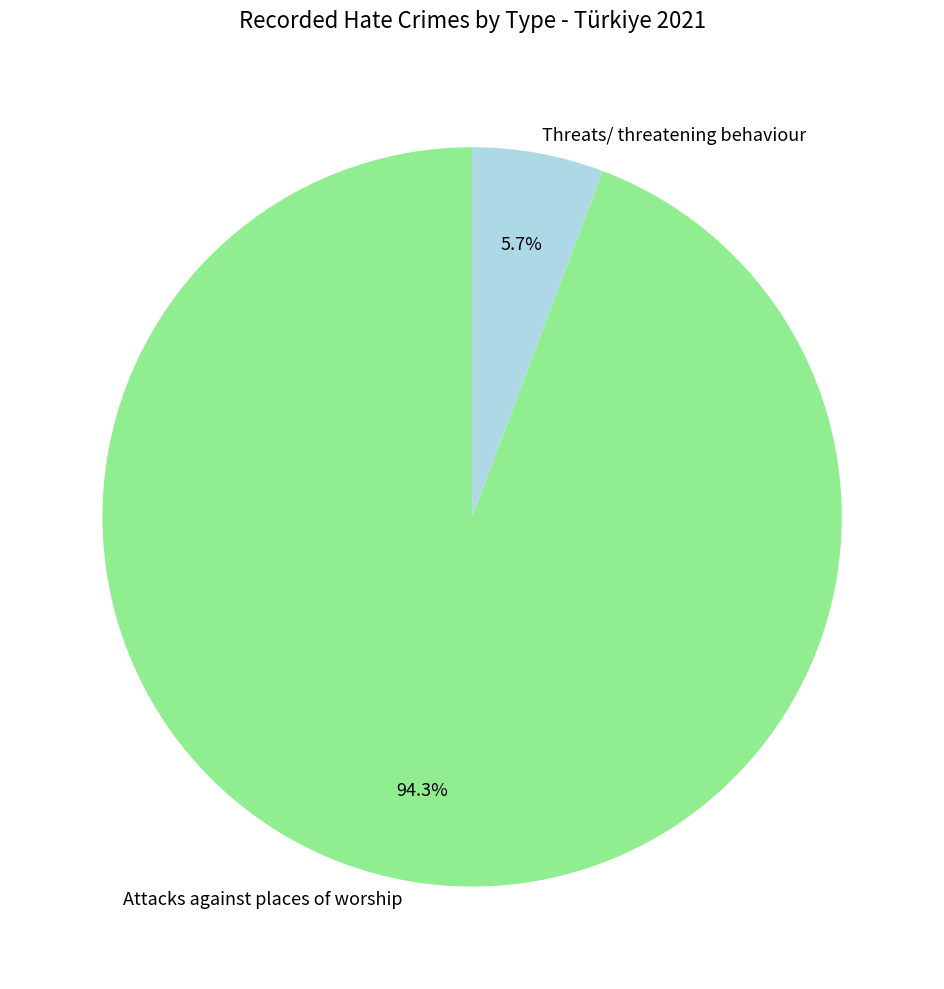

True or false: Threats/ threatening behaviour accounts for 6% of the total.

True